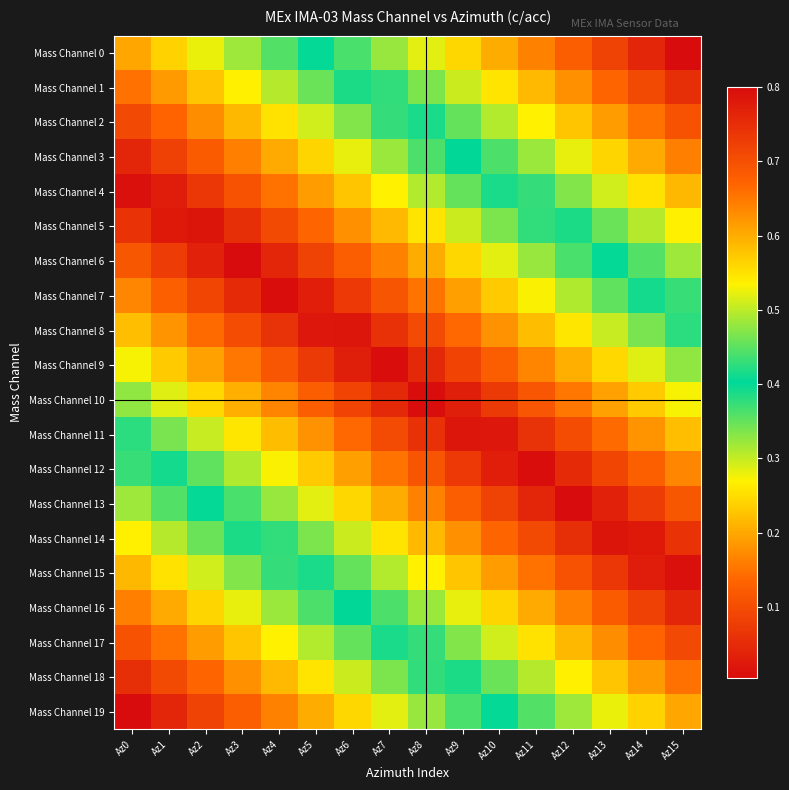

Rank the series by their maximum value, from highest to lowest.

Mass Channel 0, Mass Channel 19, Mass Channel 1, Mass Channel 18, Mass Channel 2, Mass Channel 17, Mass Channel 3, Mass Channel 16, Mass Channel 4, Mass Channel 15, Mass Channel 5, Mass Channel 14, Mass Channel 6, Mass Channel 13, Mass Channel 7, Mass Channel 12, Mass Channel 8, Mass Channel 11, Mass Channel 9, Mass Channel 10